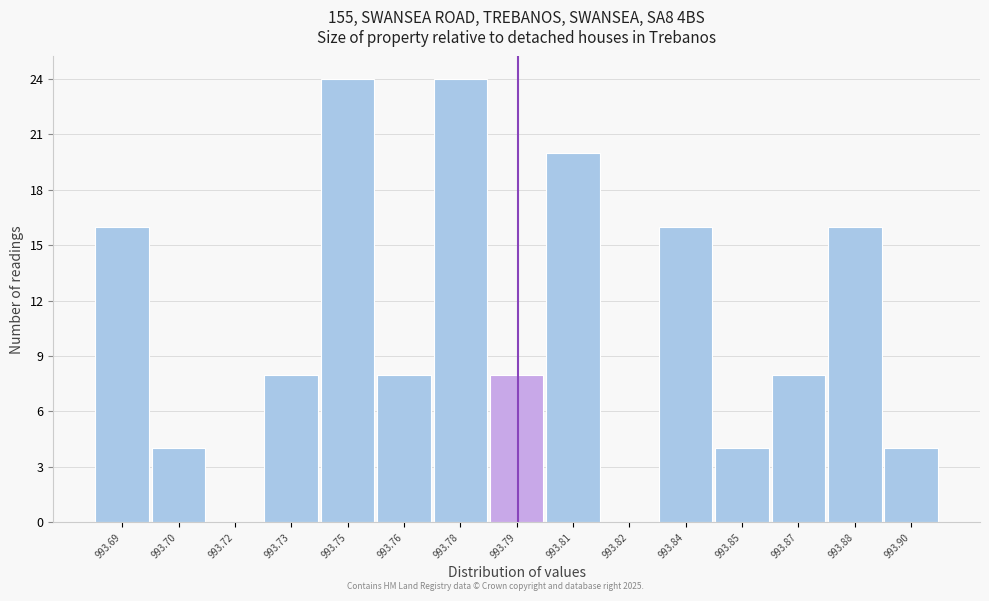

Reading left to right, transcribe all the data shown in this chart.

993.69=16	993.70=4	993.72=0	993.73=8	993.75=24	993.76=8	993.78=24	993.79=8	993.81=20	993.82=0	993.84=16	993.85=4	993.87=8	993.88=16	993.90=4